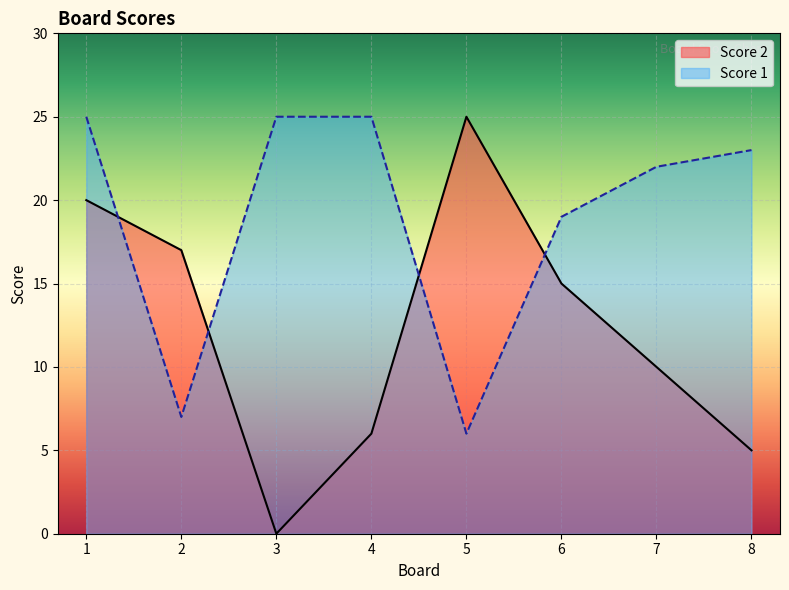

Reading left to right, transcribe all the data shown in this chart.

Score 2: 1=20	2=17	3=0	4=6	5=25	6=15	7=10	8=5
Score 1: 1=25	2=7	3=25	4=25	5=6	6=19	7=22	8=23